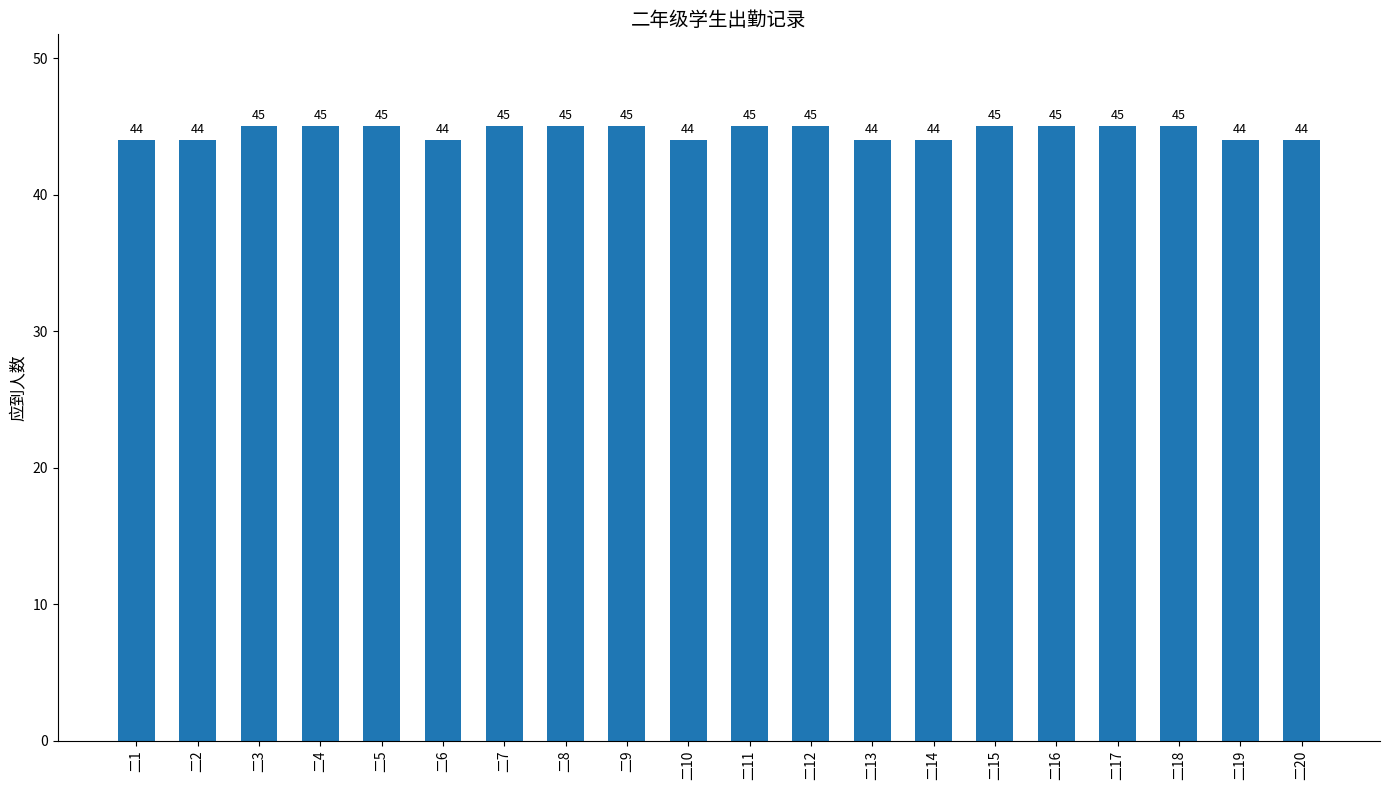

What is the maximum value shown in the chart?

45